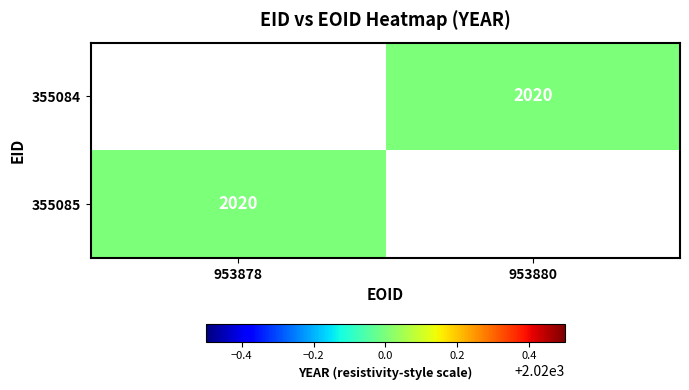

The value of 355085 at 953878 is 849.1. True or false?

False